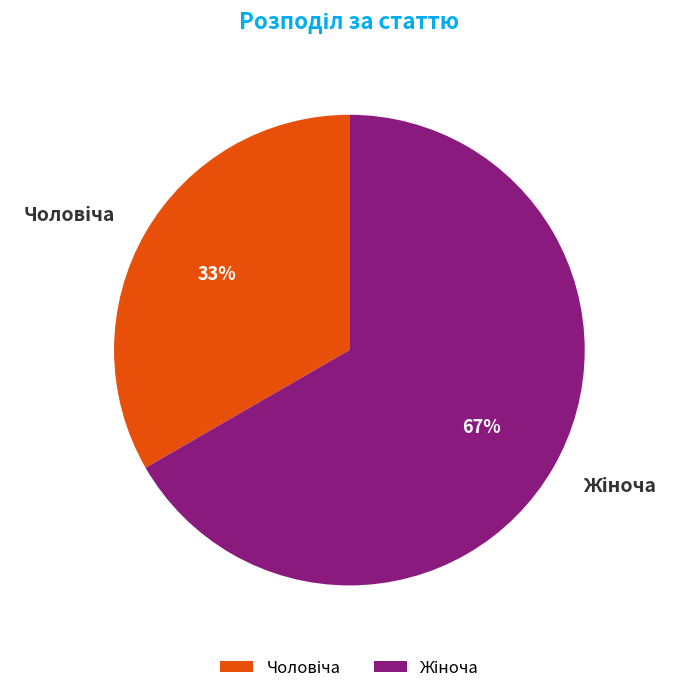

Is there any slice that represents more than half of the pie?

Yes